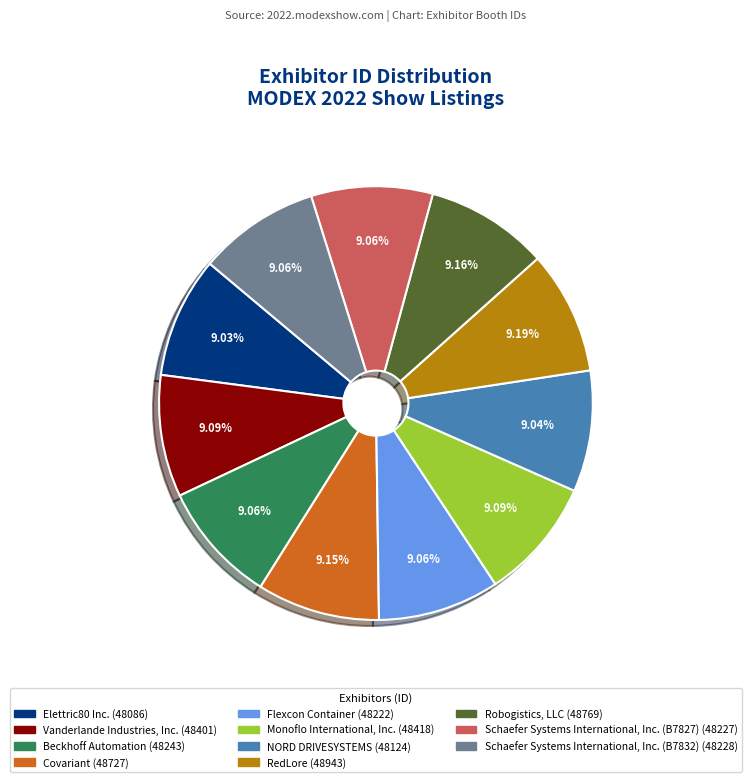

What is the ratio of the value at NORD DRIVESYSTEMS (48124) to the value at Covariant (48727)?

1.0